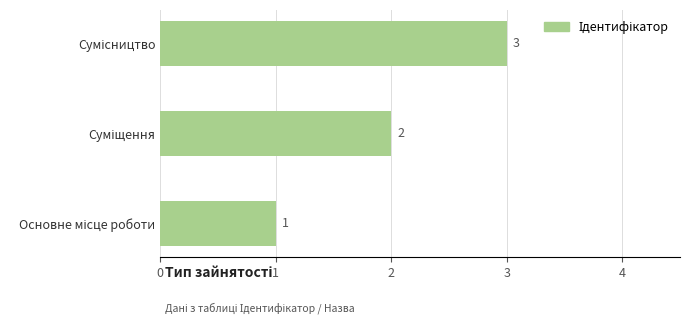

What is the sum of all values?

6